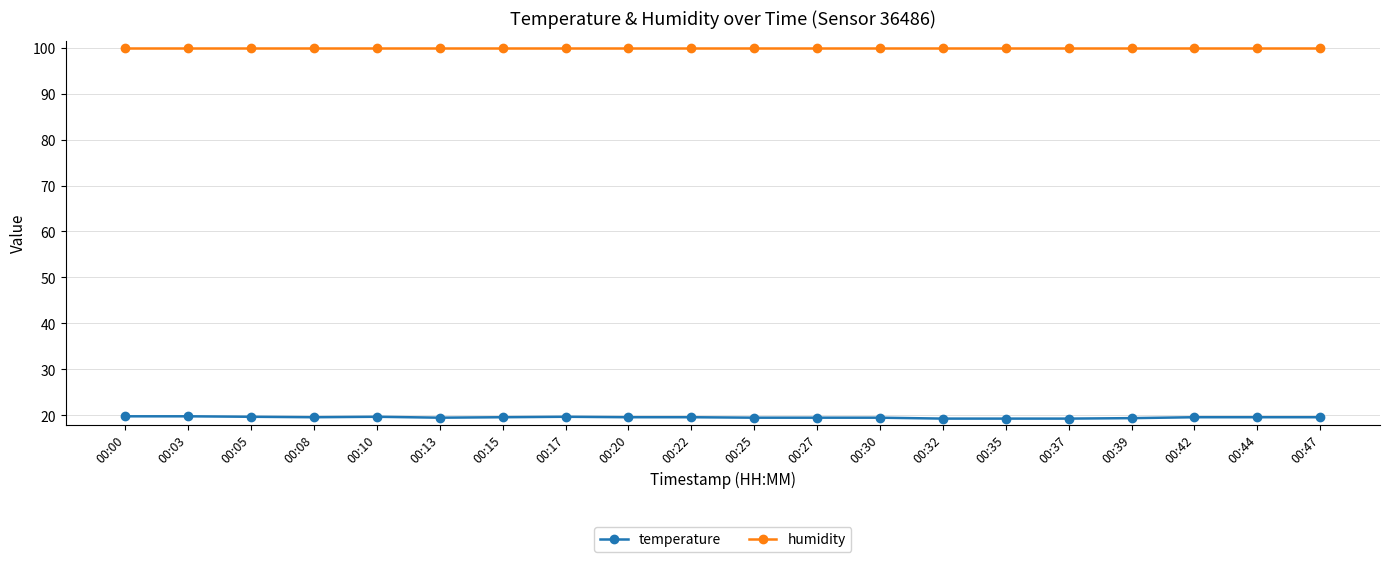

What is the total value across all series at 00:15?

119.5